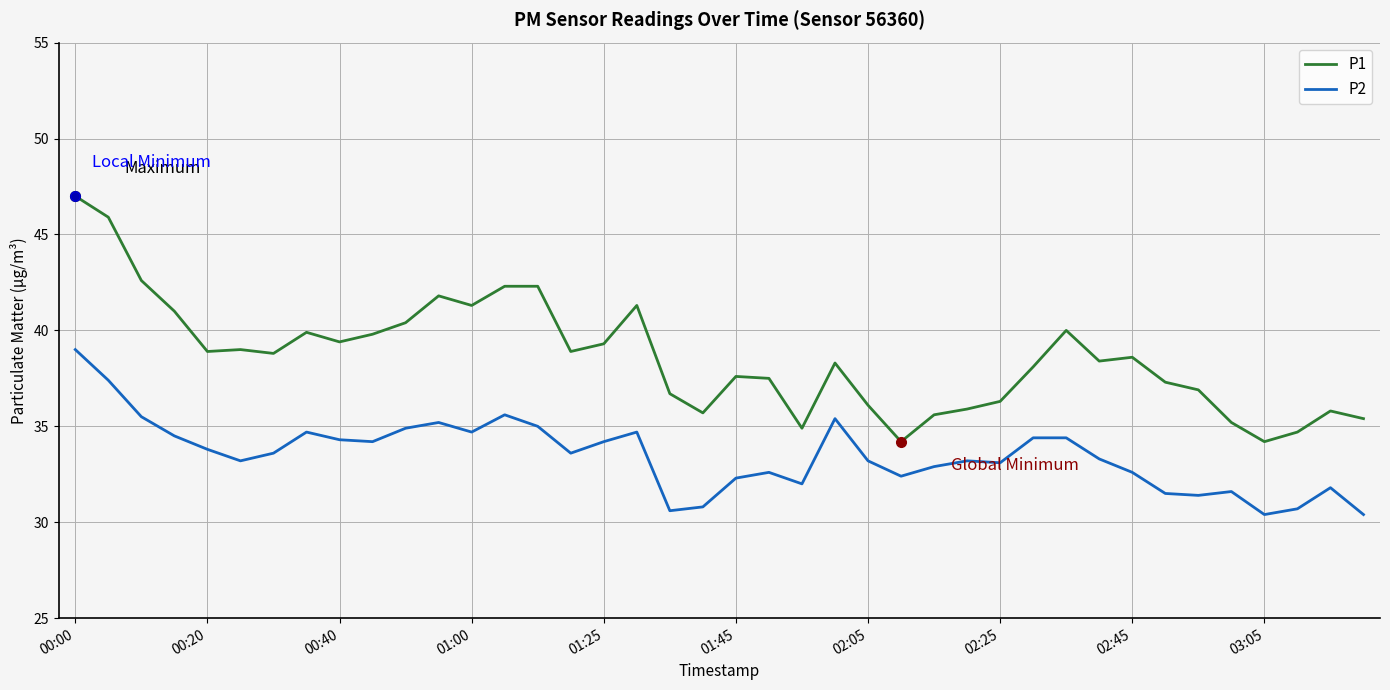

Rank the series by their average value, from lowest to highest.

P2, P1